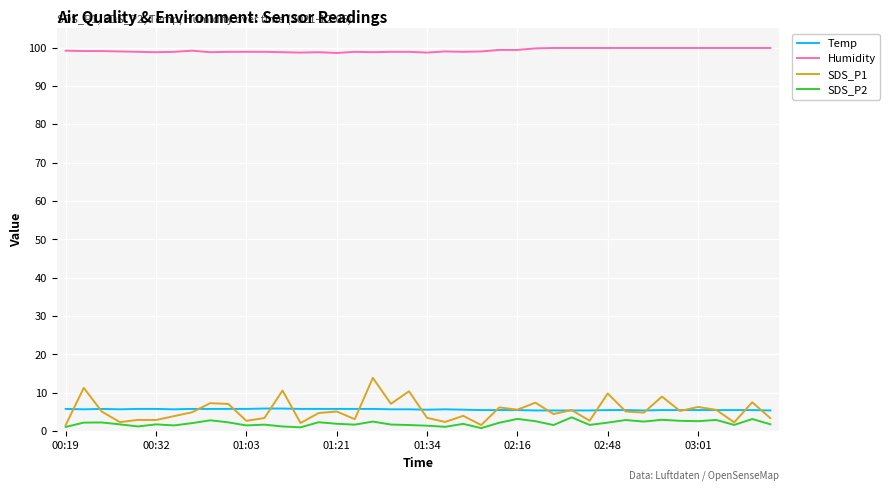

Which series has the largest total across all categories?

Humidity